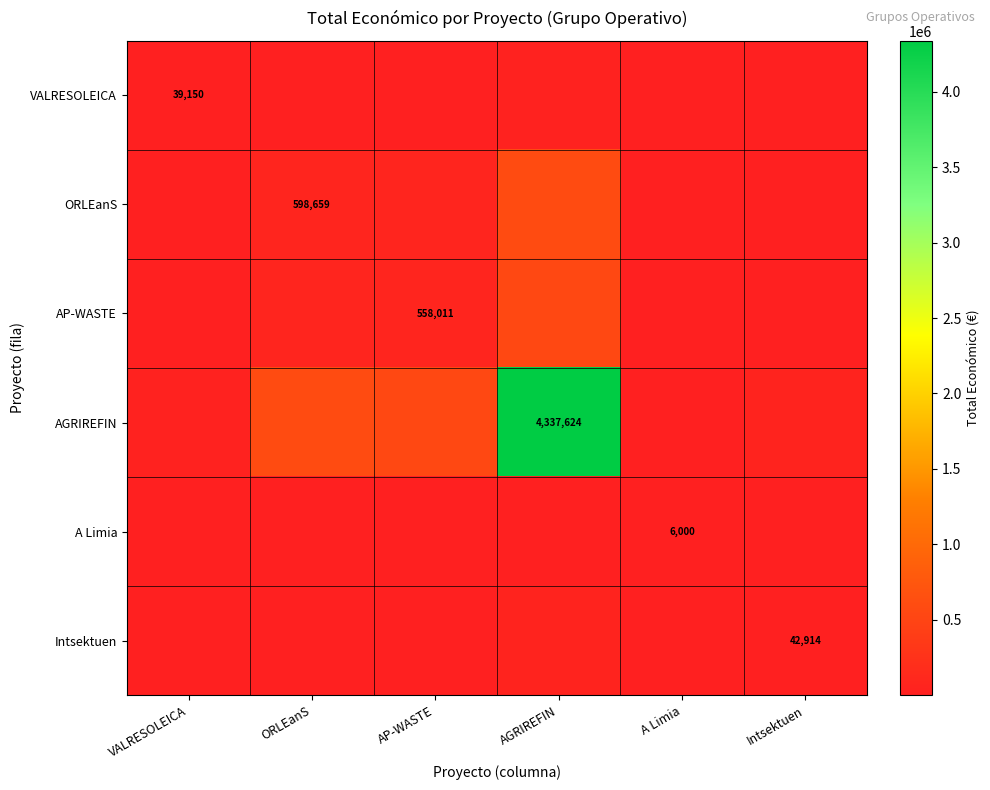

At A Limia, list the series in order from smallest to largest.

A Limia, VALRESOLEICA, Intsektuen, AP-WASTE, ORLEanS, AGRIREFIN